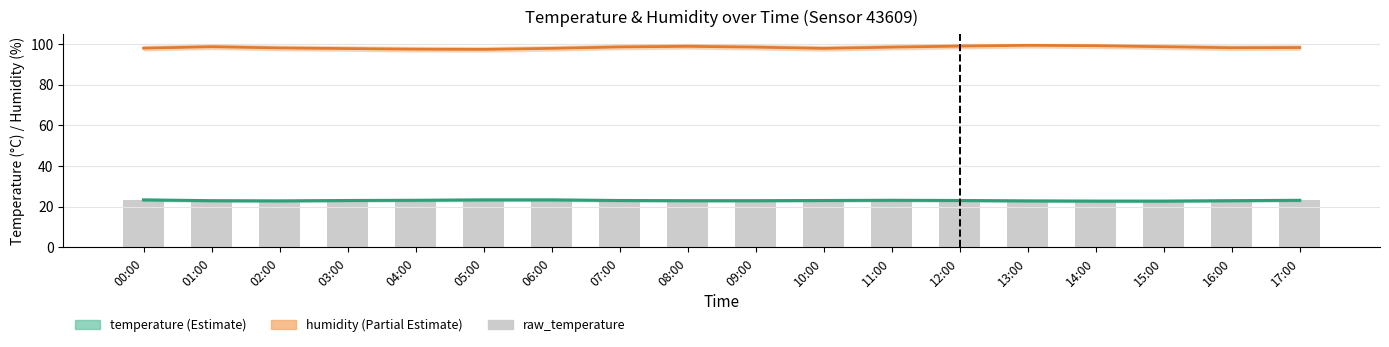

How many temperature values are between 22 and 23?

12